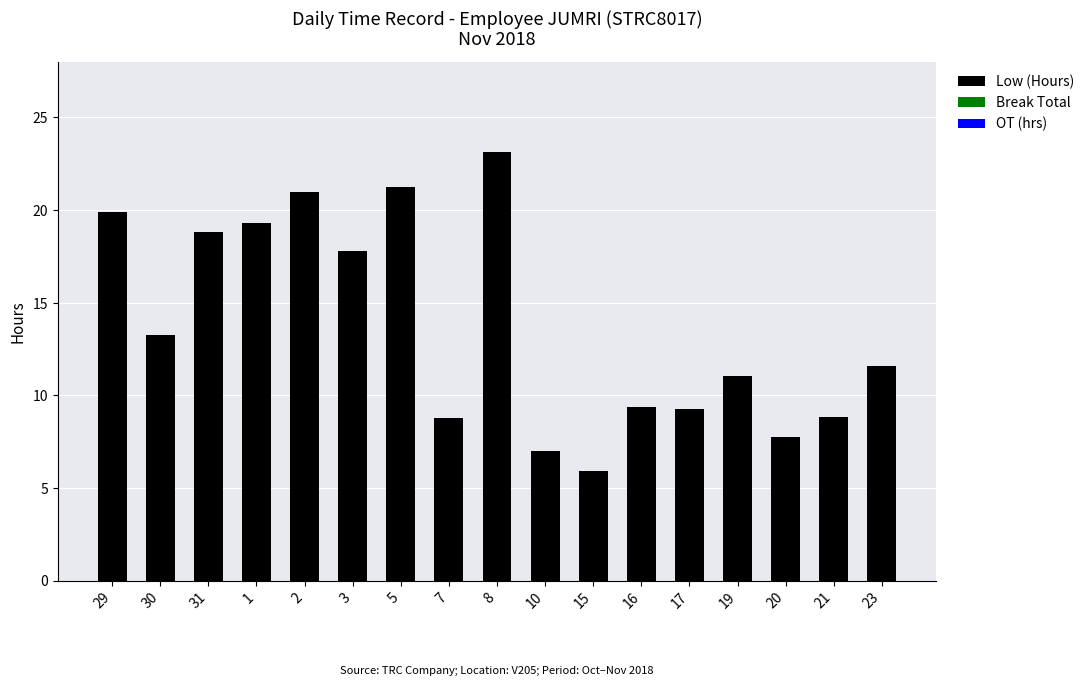

Are the bars grouped side by side (vs. stacked)?

No